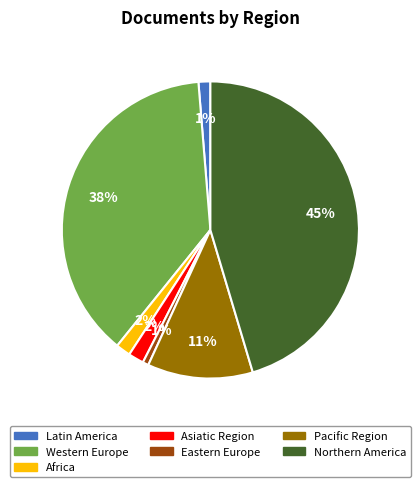

Is there a majority slice in this chart?

No